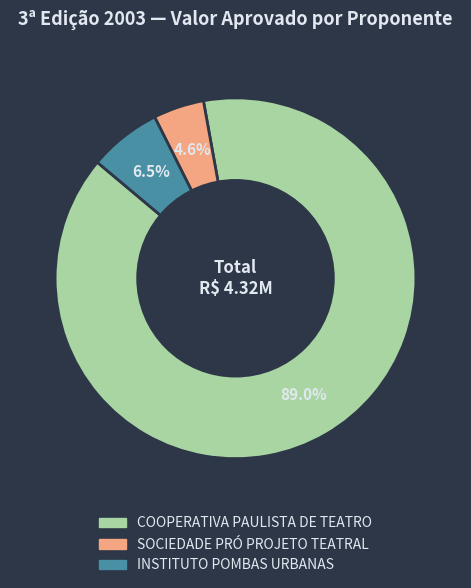

Is there any slice that represents more than half of the pie?

Yes